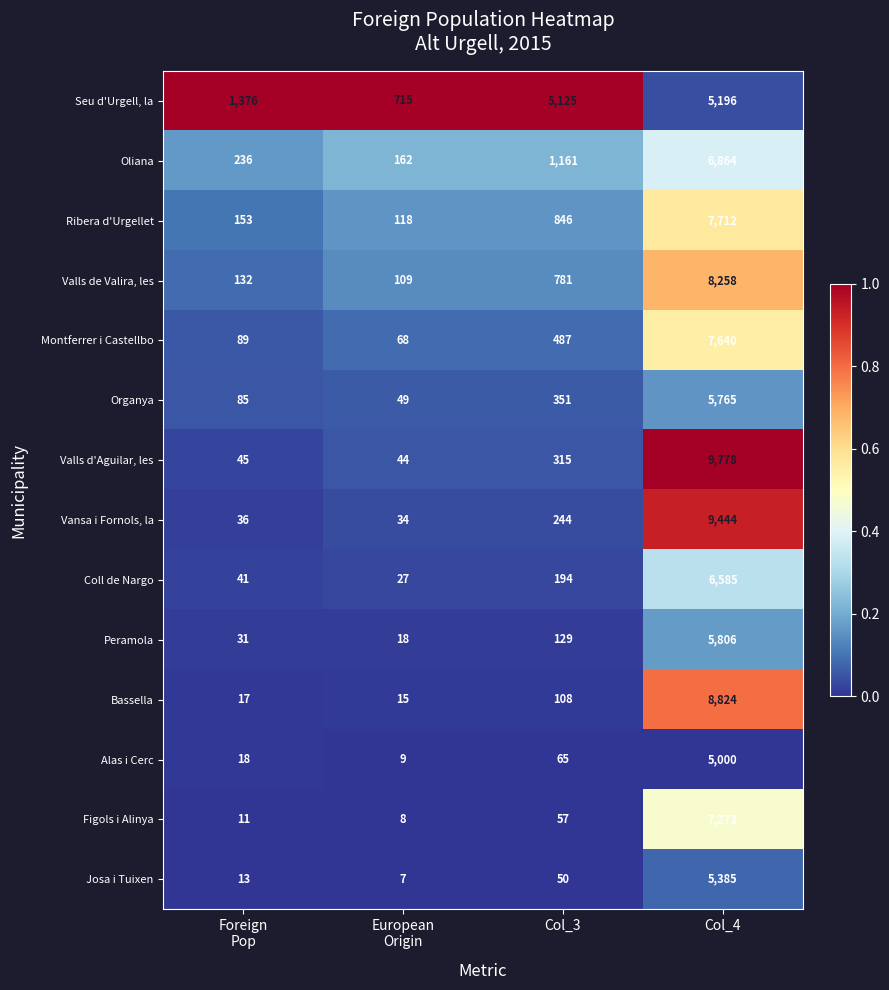

Rank the series at Col_4 from highest to lowest value.

Valls d'Aguilar, les, Vansa i Fornols, la, Bassella, Valls de Valira, les, Ribera d'Urgellet, Montferrer i Castellbo, Figols i Alinya, Oliana, Coll de Nargo, Peramola, Organya, Josa i Tuixen, Seu d'Urgell, la, Alas i Cerc